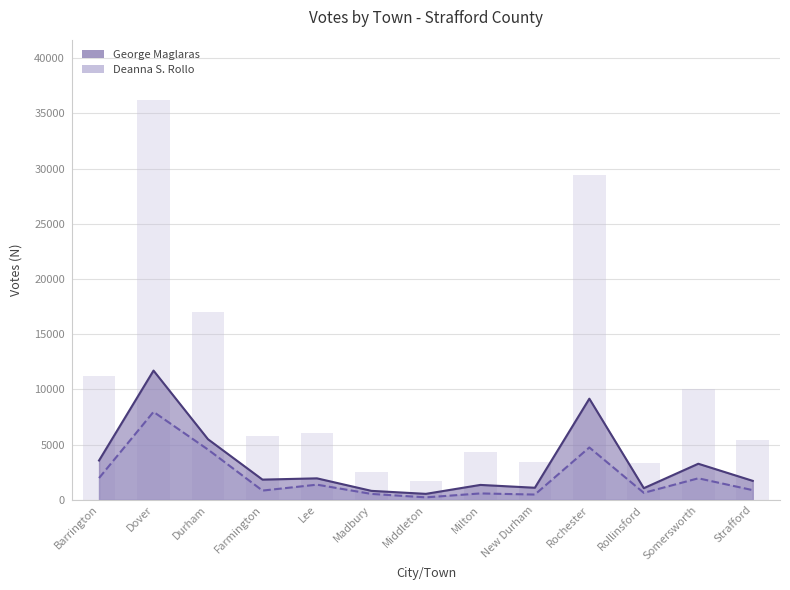

Is the value of Total Votes Cast at Middleton greater than the value of George Maglaras at Rochester?

No